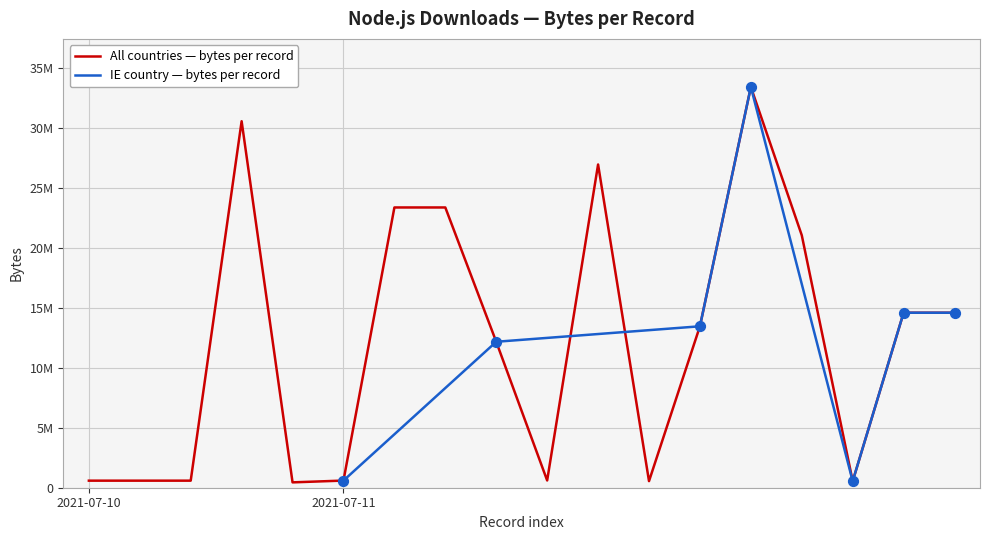

Between 2021-07-11 and 2021-07-11, which is larger?

2021-07-11